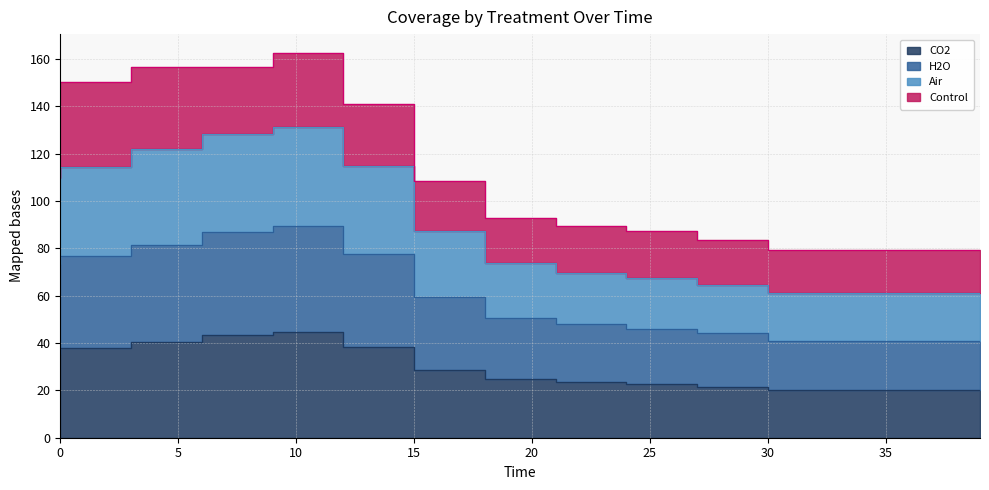

What is the sum of the CO2 values at 18 and 30?

50.4